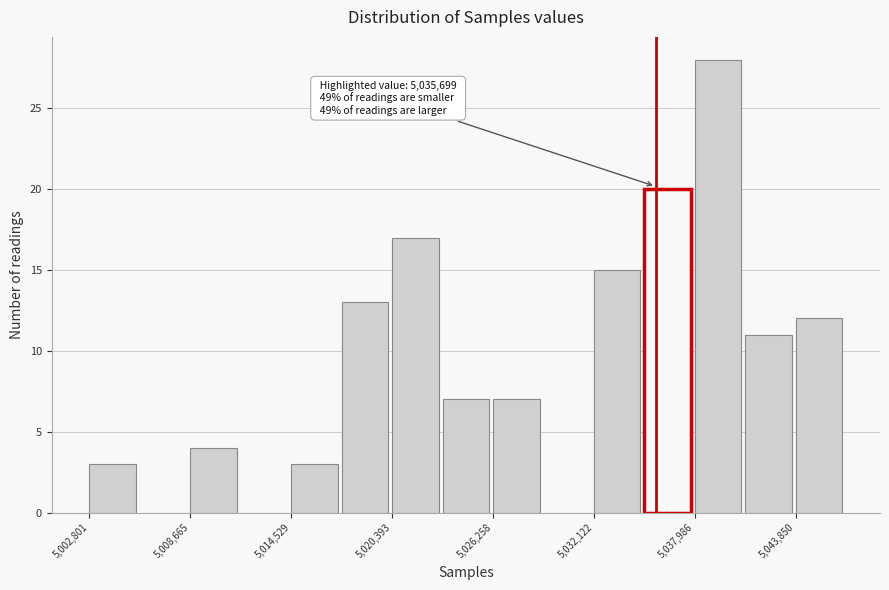

Around what value on the x-axis is the tallest bar? Give the approximate position of its centre, as read against the axis.

5039000